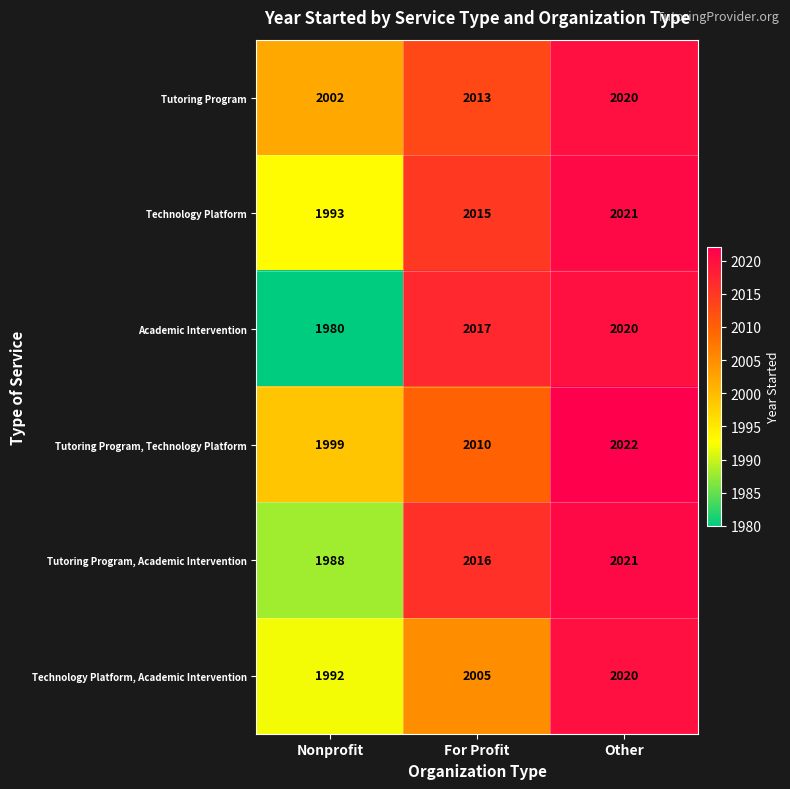

What is the approximate value of Tutoring Program at For Profit, to the nearest 5?

2015